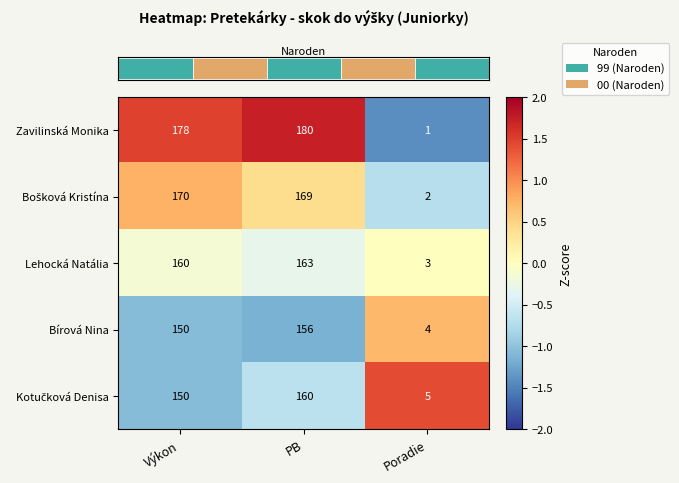

What is the greatest value displayed?

180